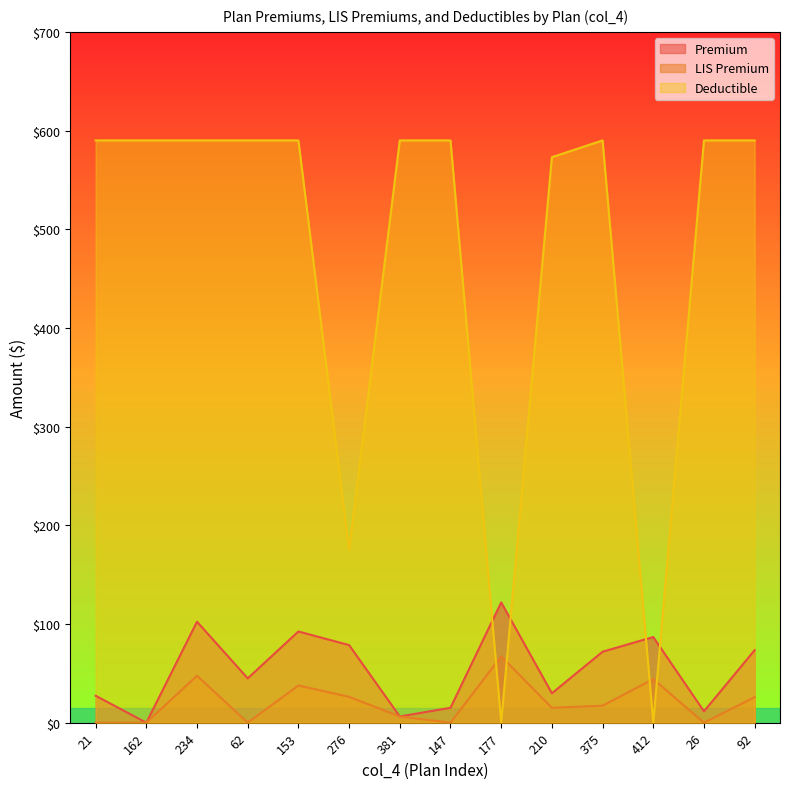

Rank the categories by Premium value from lowest to highest.

162, 381, 26, 147, 21, 210, 62, 375, 92, 276, 412, 153, 234, 177